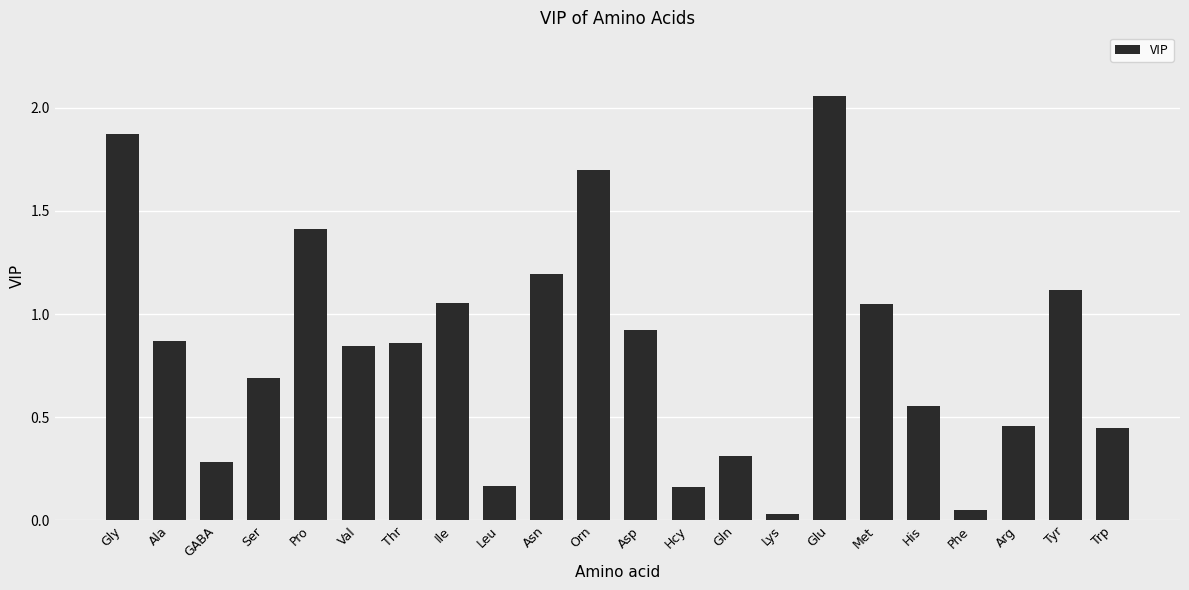

Which has a higher value, His or Met?

Met